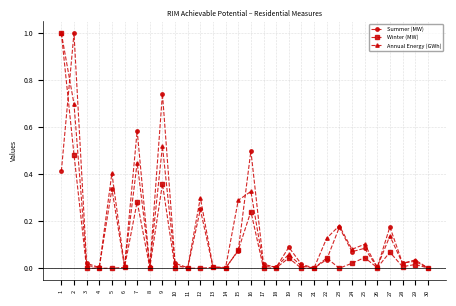

True or false: Winter (MW) has a value of 0.0 at 13.

True